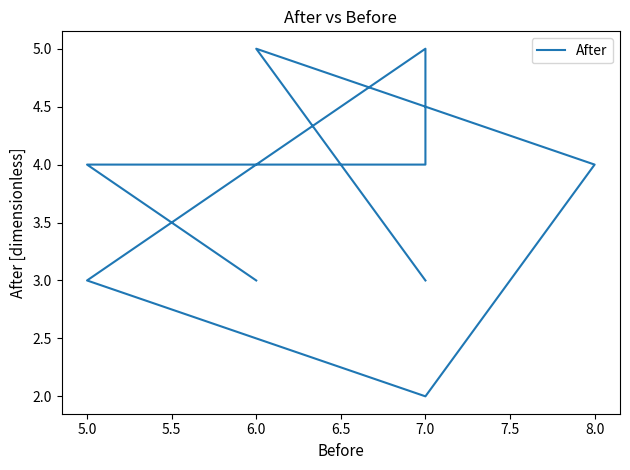

Count the number of categories in the chart.

10